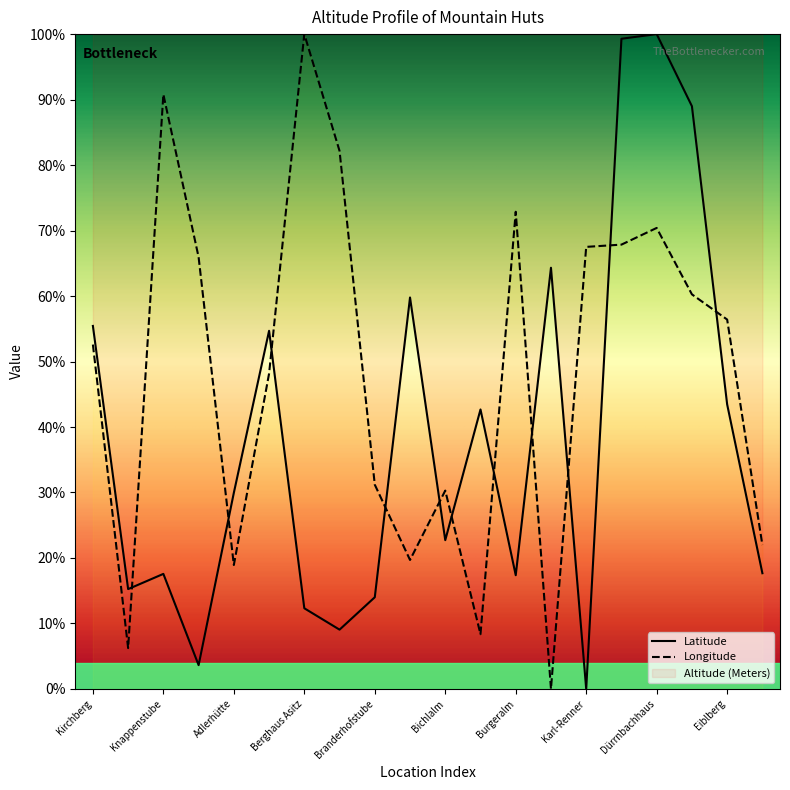

What is the value of the Latitude point at the 16th from the left?

1.0